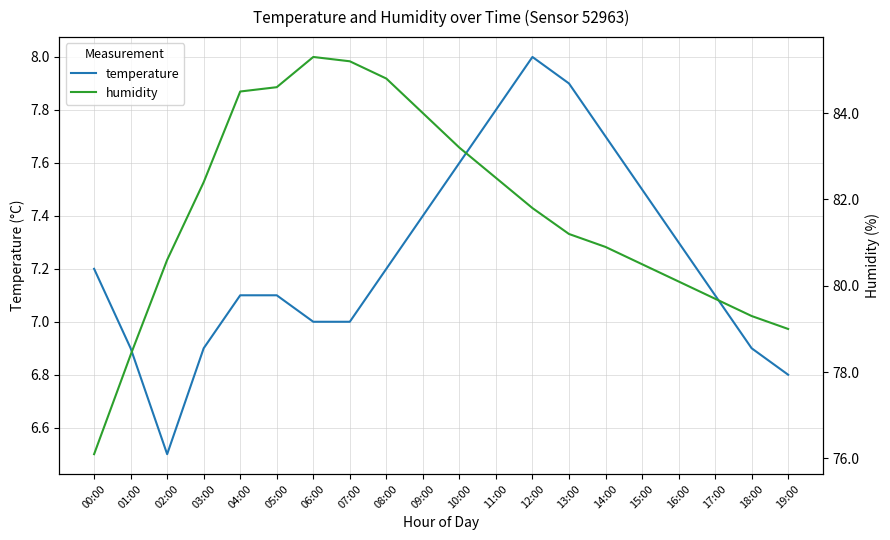

The value of humidity at 10:00 is 83.2. True or false?

True